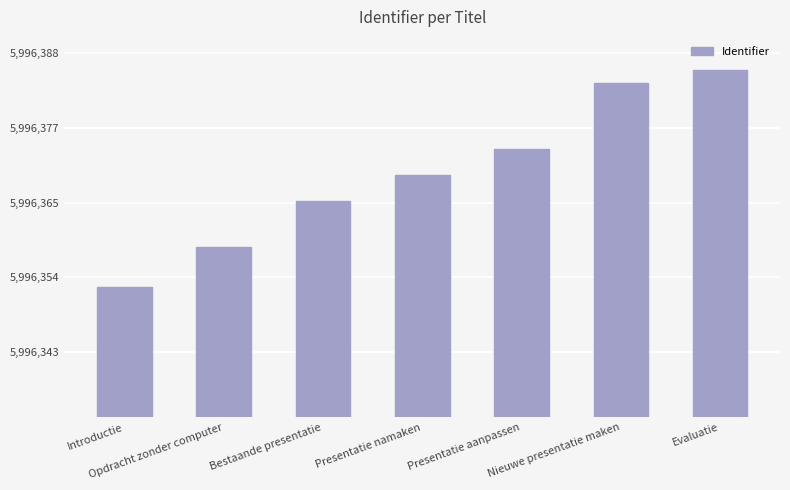

What is the label of the 2nd bar from the right?

Nieuwe presentatie maken